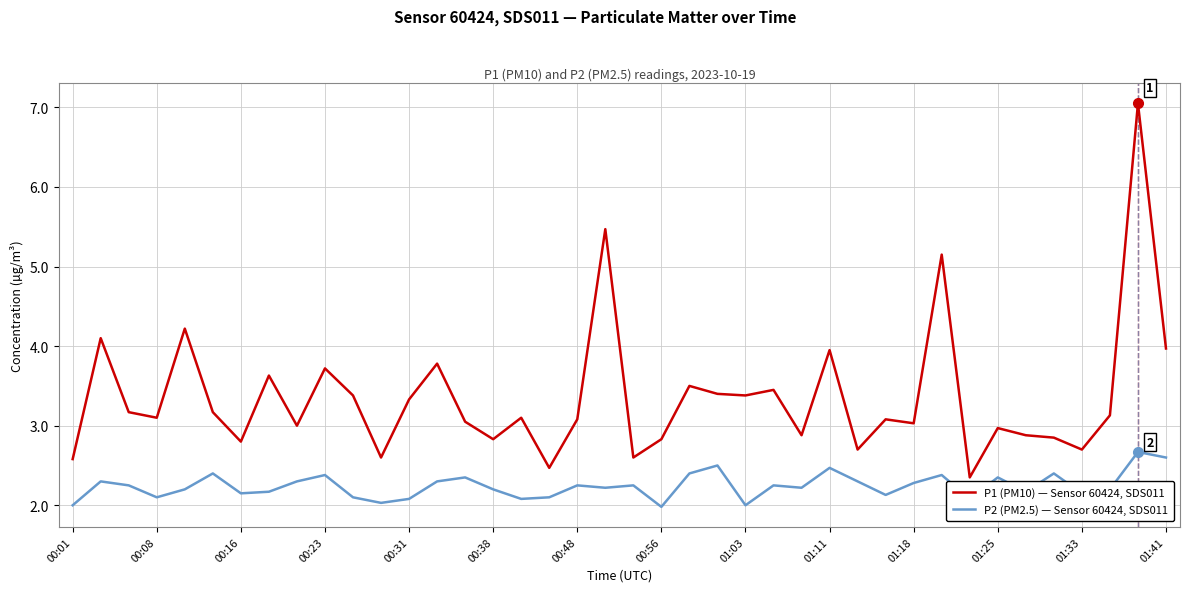

Rank the series by their maximum value, from lowest to highest.

P2 (PM2.5) — Sensor 60424, SDS011, P1 (PM10) — Sensor 60424, SDS011